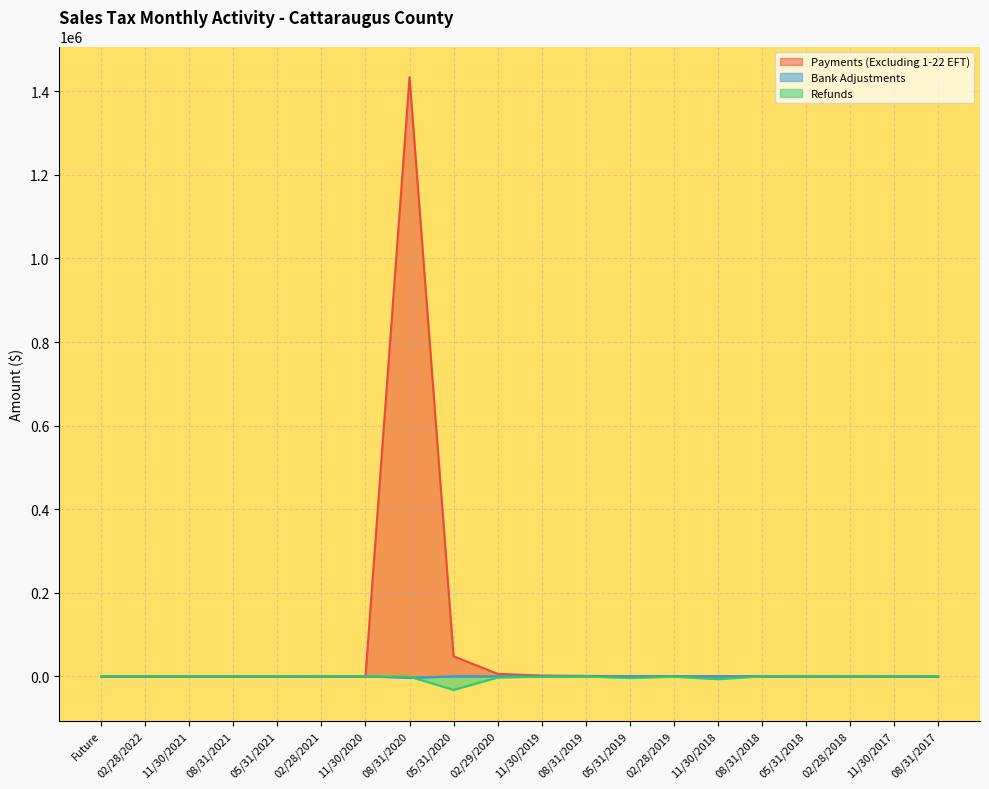

Count the number of categories in the chart.

20